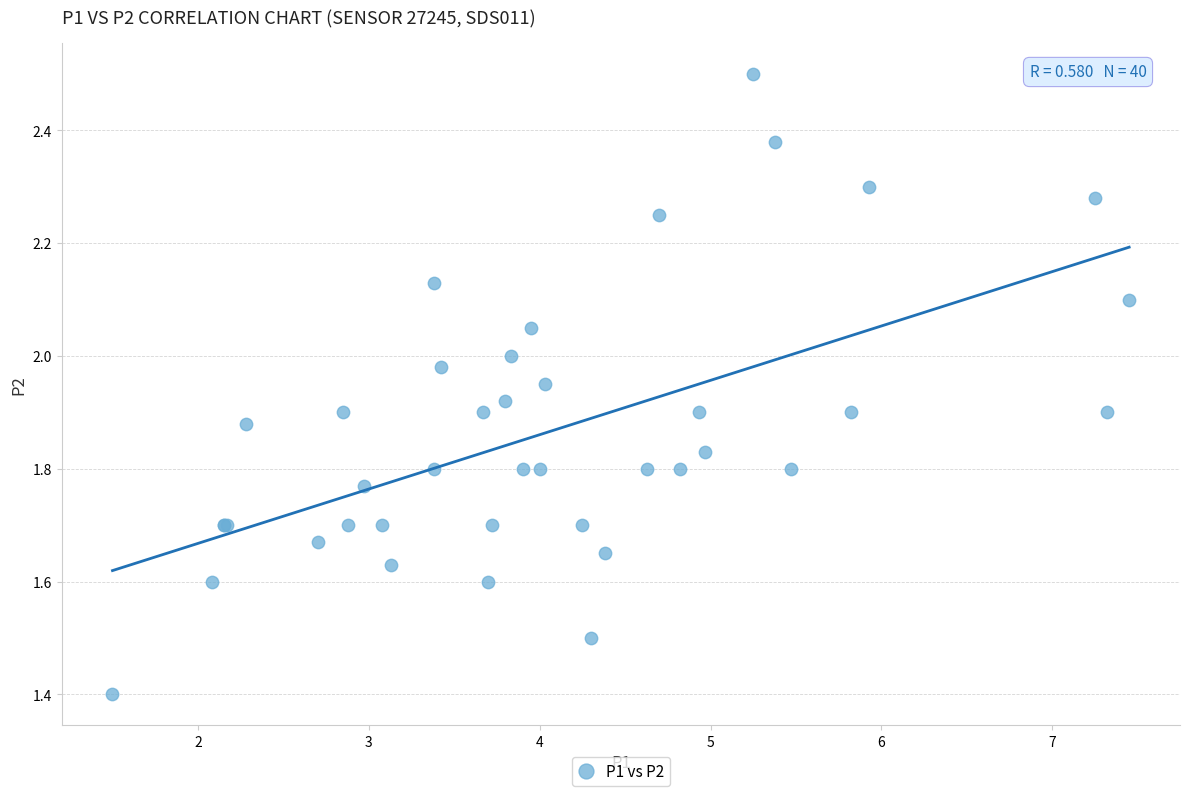

What Y value in the scatter plot is closest to 1?

1.4